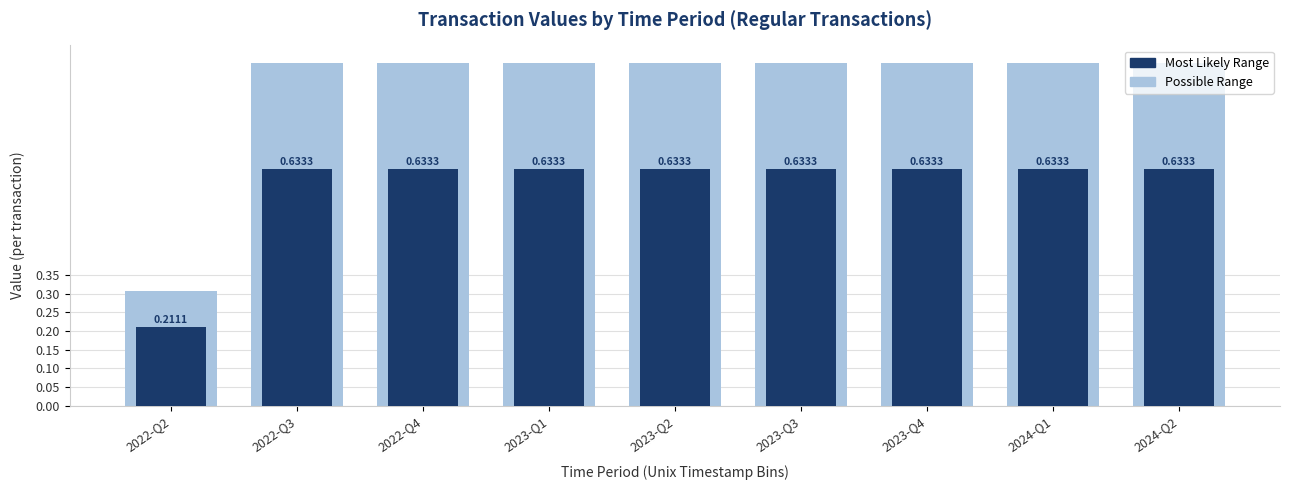

What is the label of the 8th bar from the left?

2024-Q1